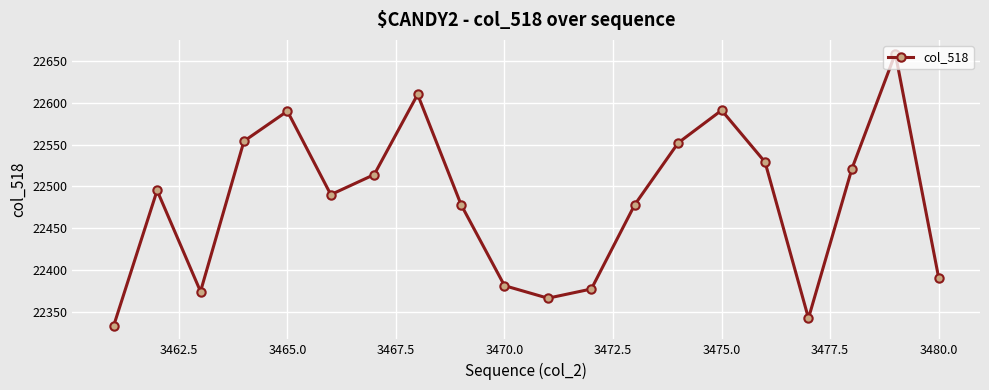

What is the value of the 8th point from the left?

22610